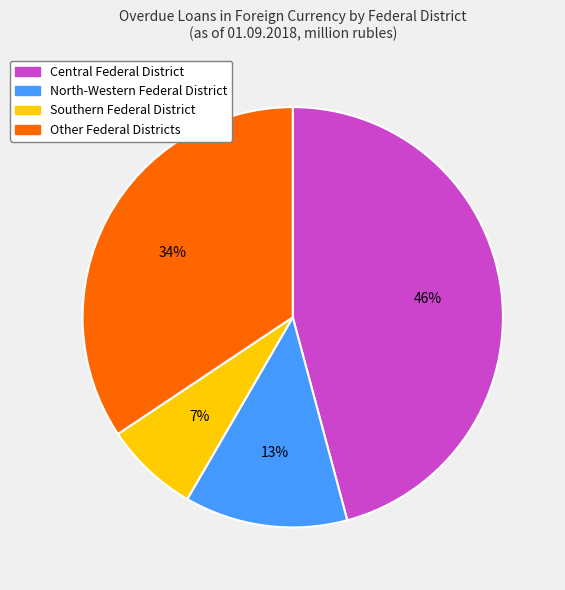

How many segments does this pie chart have?

4